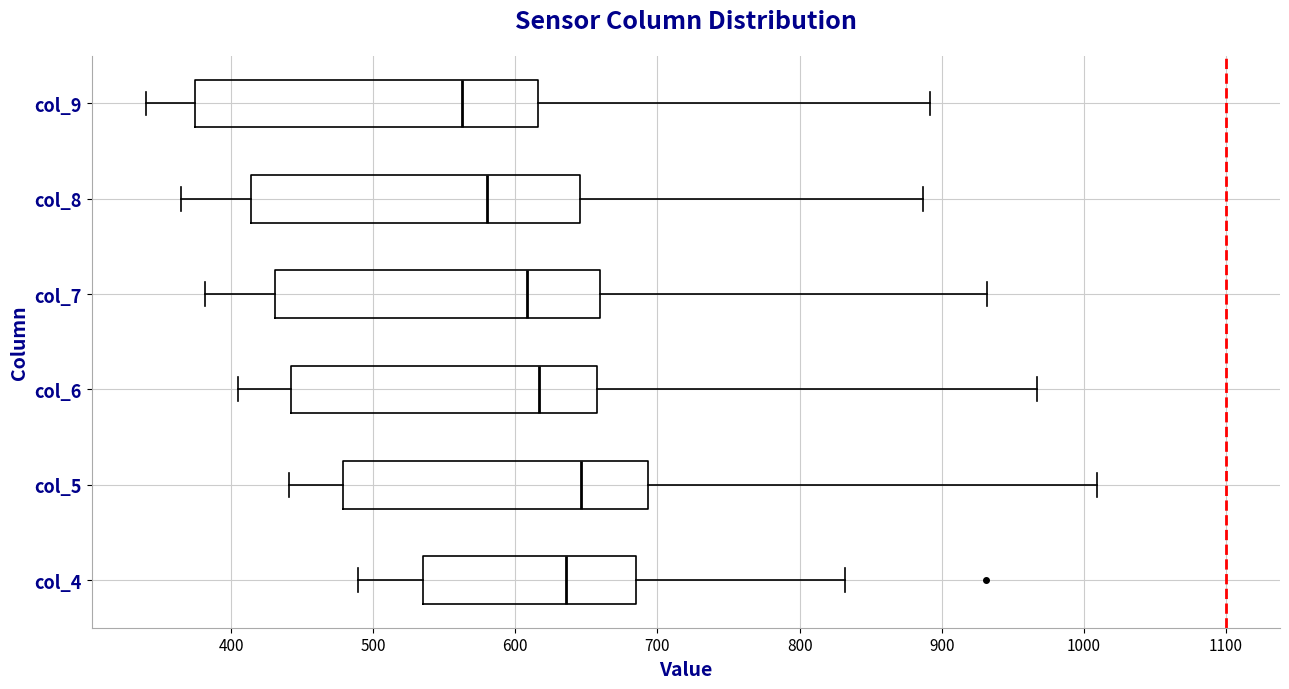

Reading bottom to top, read every box against the x-axis: the position of its median line, the range the box covers, and the ends of its whiskers. The values are not printed on the chart, so give them approximately, as read against the axis.

col_4: median 640, box 540 to 680, whiskers 490 to 830
col_5: median 650, box 480 to 690, whiskers 440 to 1010
col_6: median 620, box 440 to 660, whiskers 410 to 970
col_7: median 610, box 430 to 660, whiskers 380 to 930
col_8: median 580, box 410 to 650, whiskers 370 to 890
col_9: median 560, box 370 to 620, whiskers 340 to 890